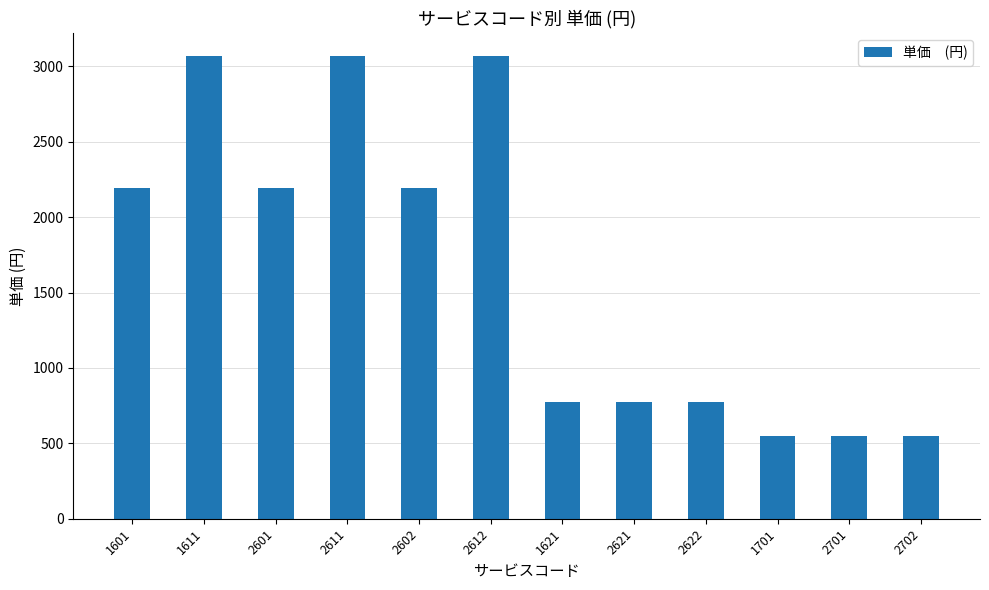

What is the minimum value shown in the chart?

548